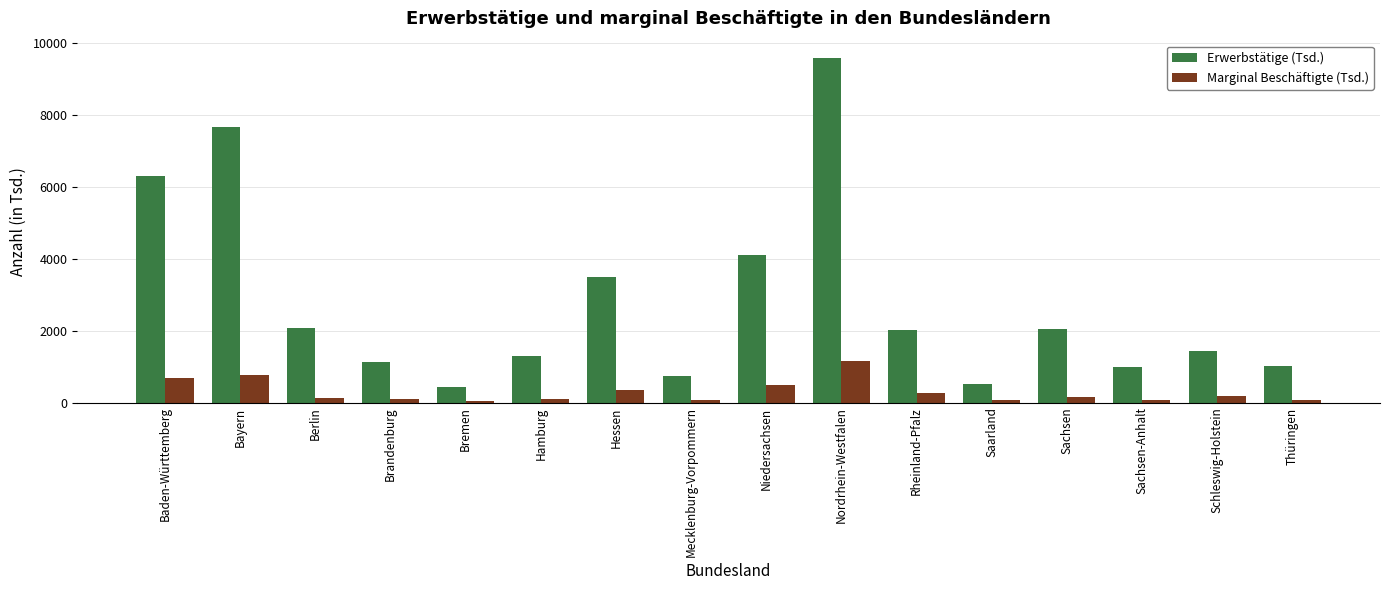

At which label is Erwerbstätige (Tsd.) closest to 5013?

Niedersachsen